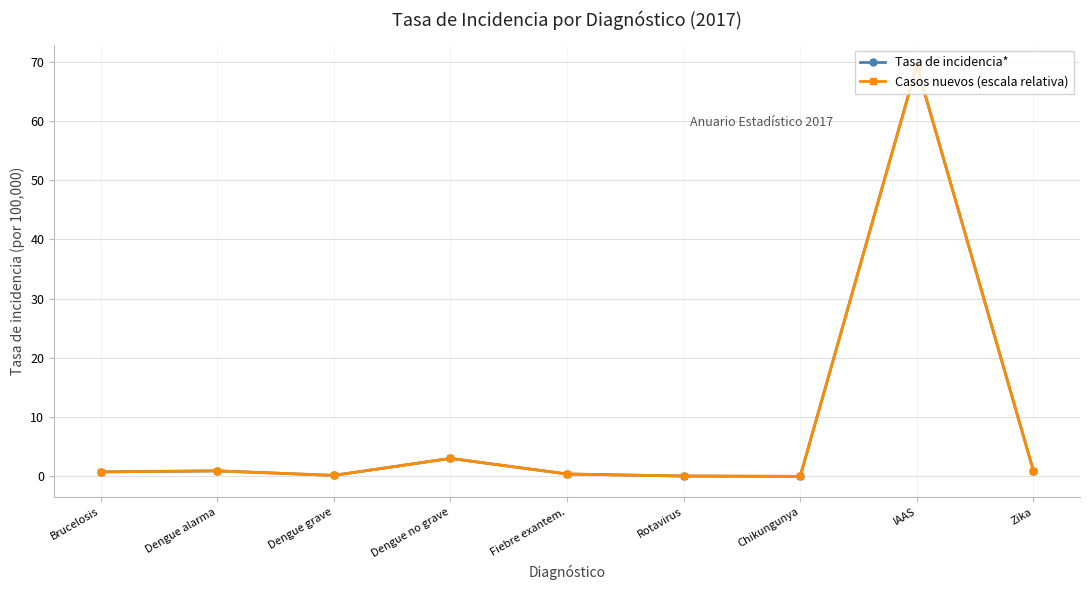

Which series has the largest total across all categories?

Tasa de incidencia*